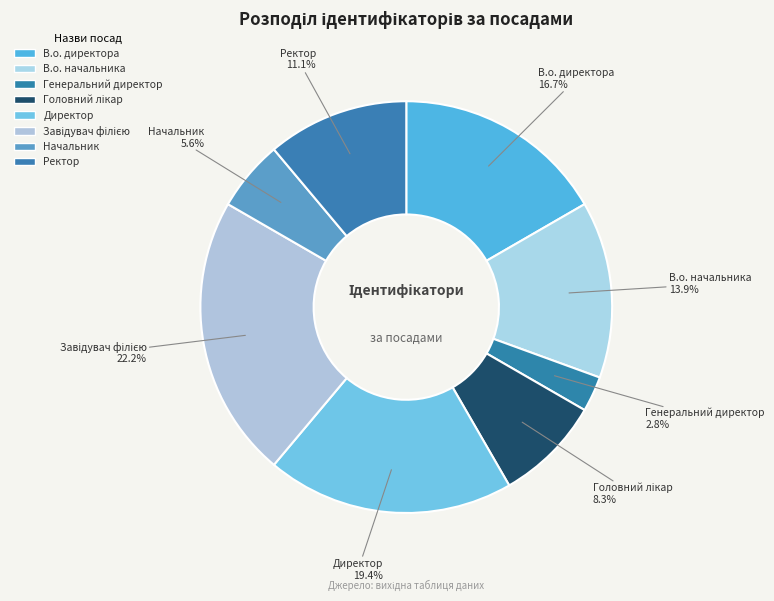

How many segments does this pie chart have?

8